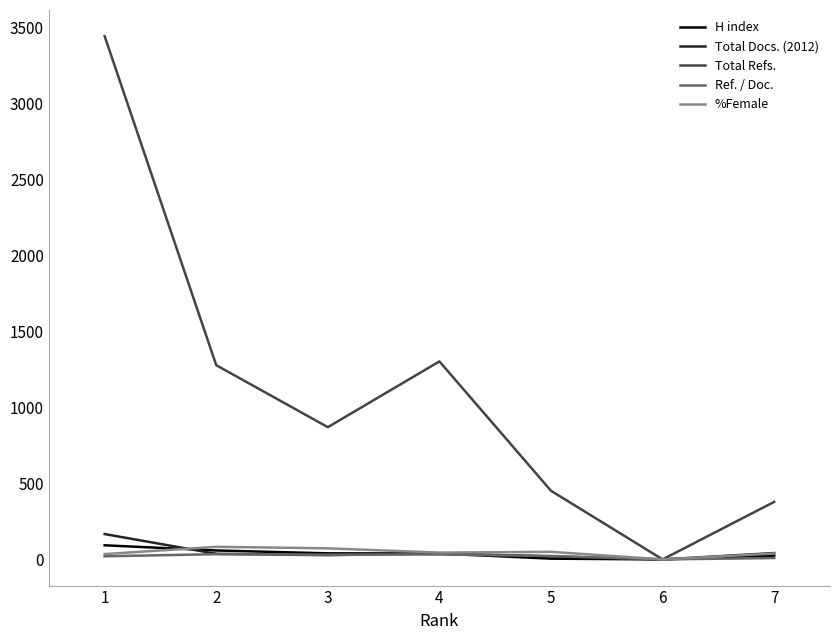

Which series has the largest total across all categories?

Total Refs.